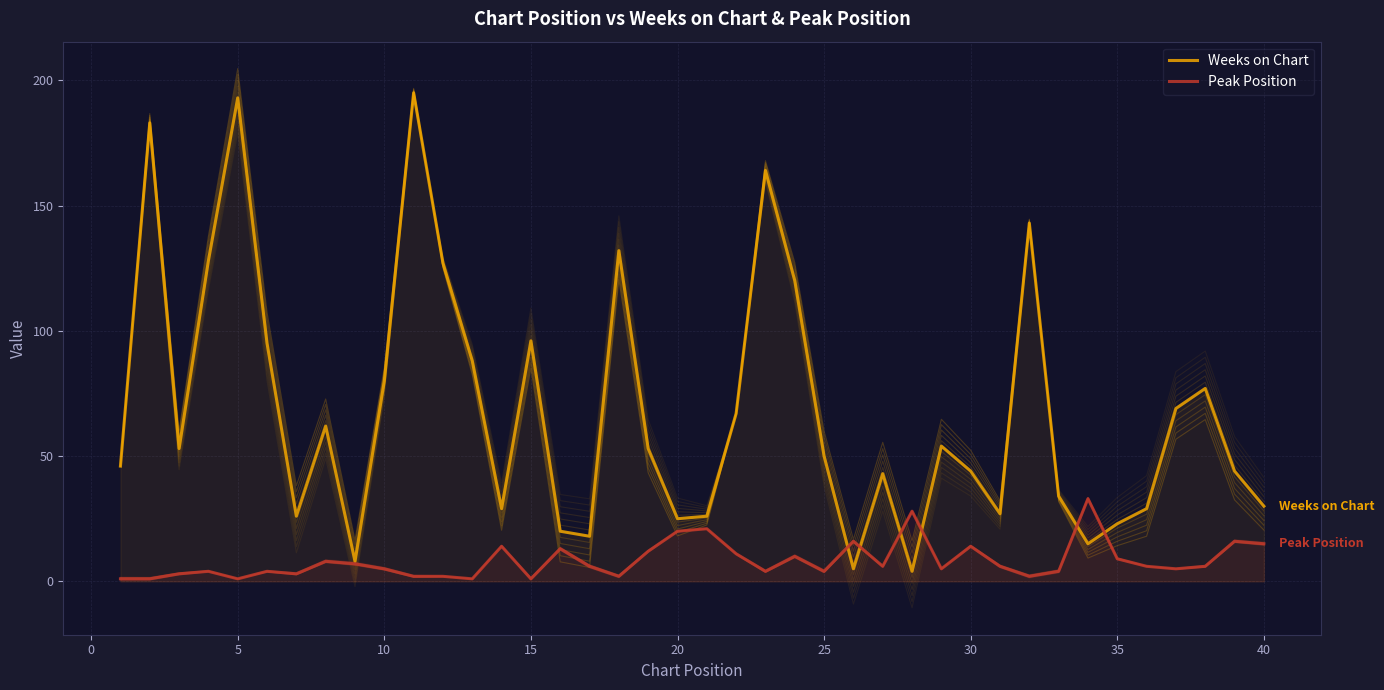

How many values in the Weeks on Chart series are below 53?

20